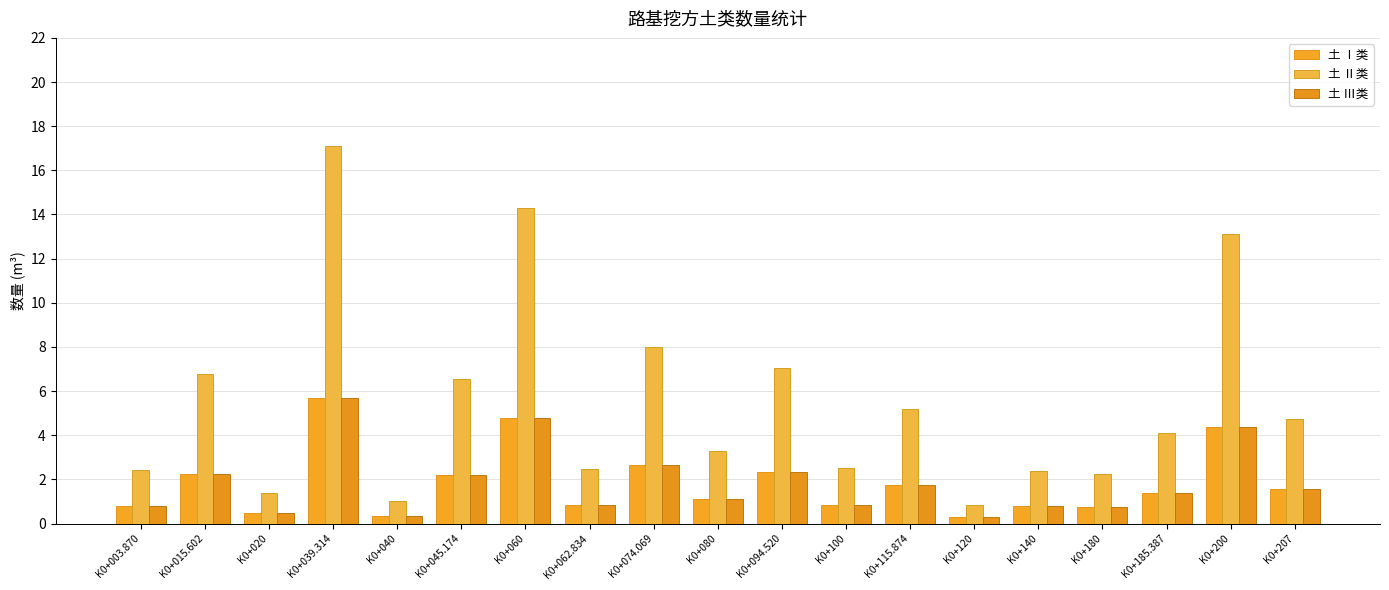

What is the value of the 土 Ⅲ类 bar at the 1st from the left?

0.8